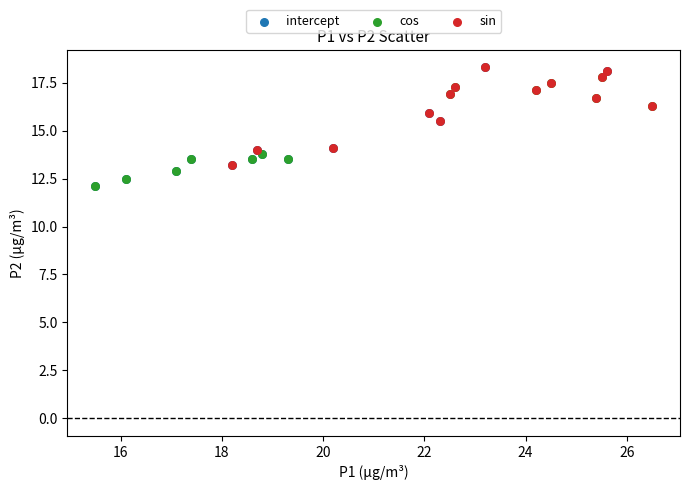

What are all the series names shown in the legend?

intercept, cos, sin